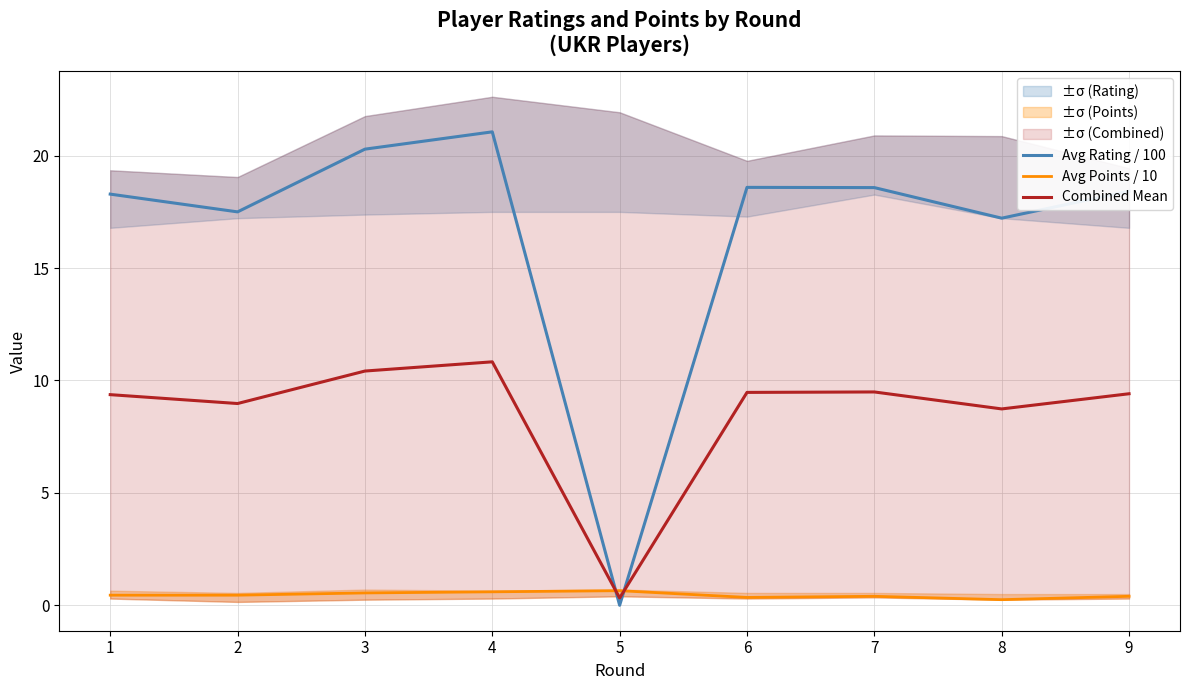

What is the spread (max minus min) of values at 1?

17.8